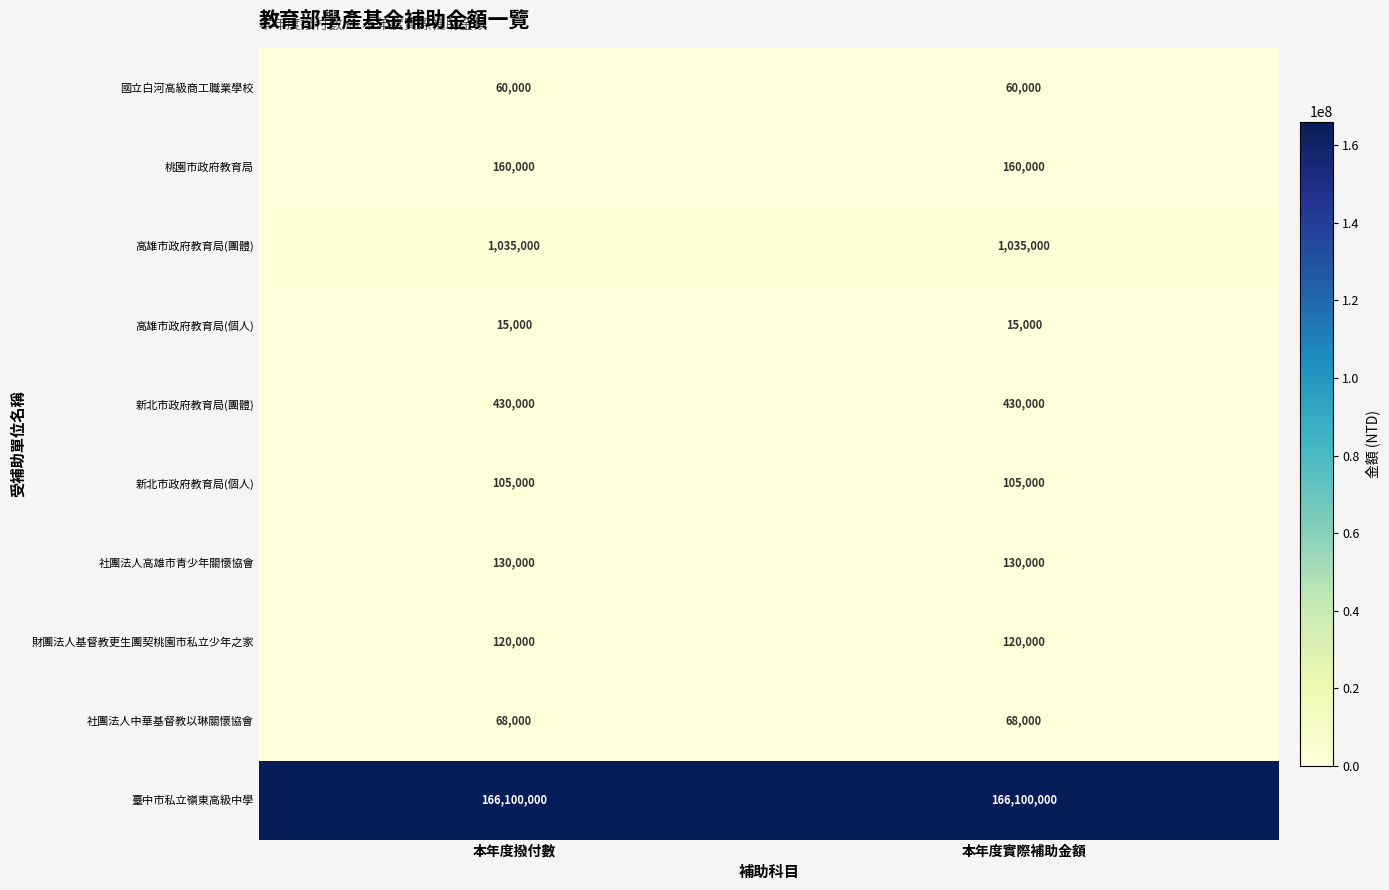

What is the spread (max minus min) of values at 本年度撥付數?

166085000